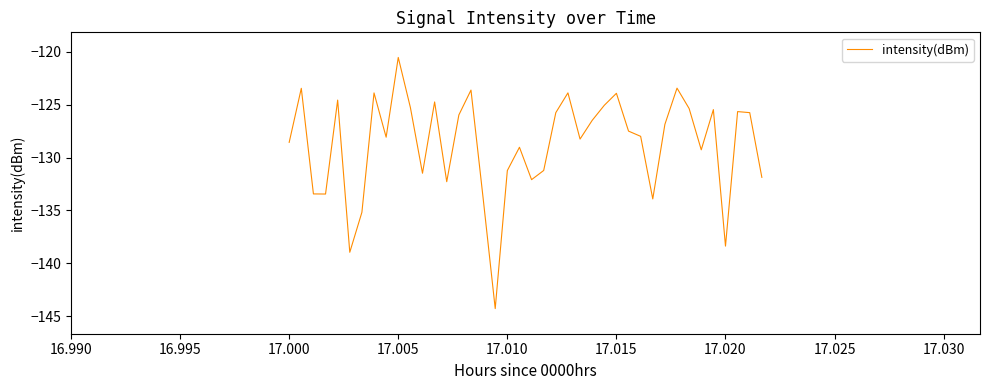

What is the smallest value displayed?

-144.3